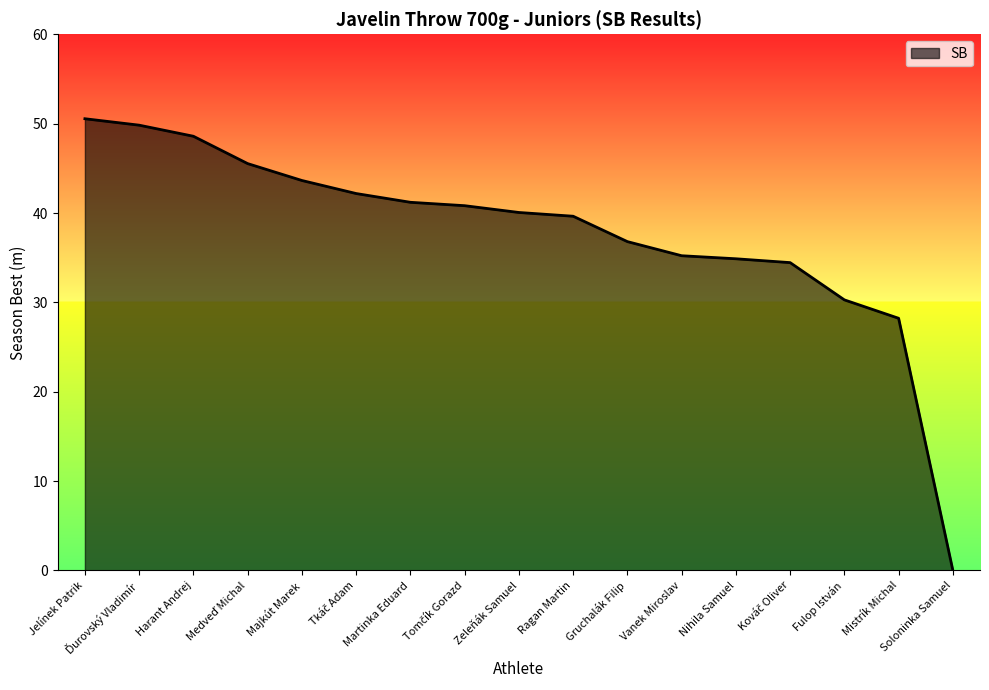

Which category has the highest value across all series?

Jelínek Patrik